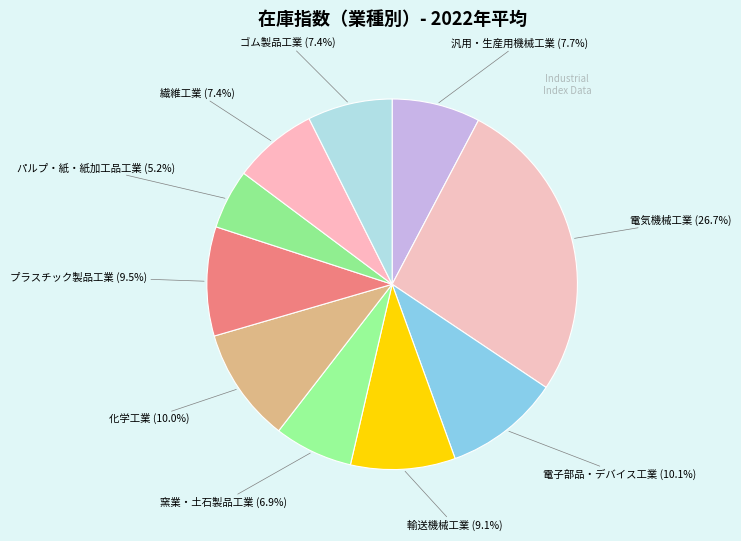

Which category has the smallest portion of the pie?

パルプ・紙・紙加工品工業